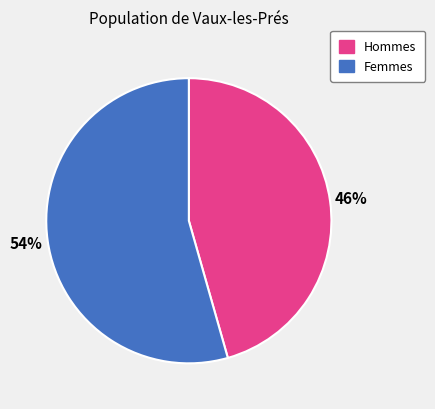

How many slices are in this pie chart?

2